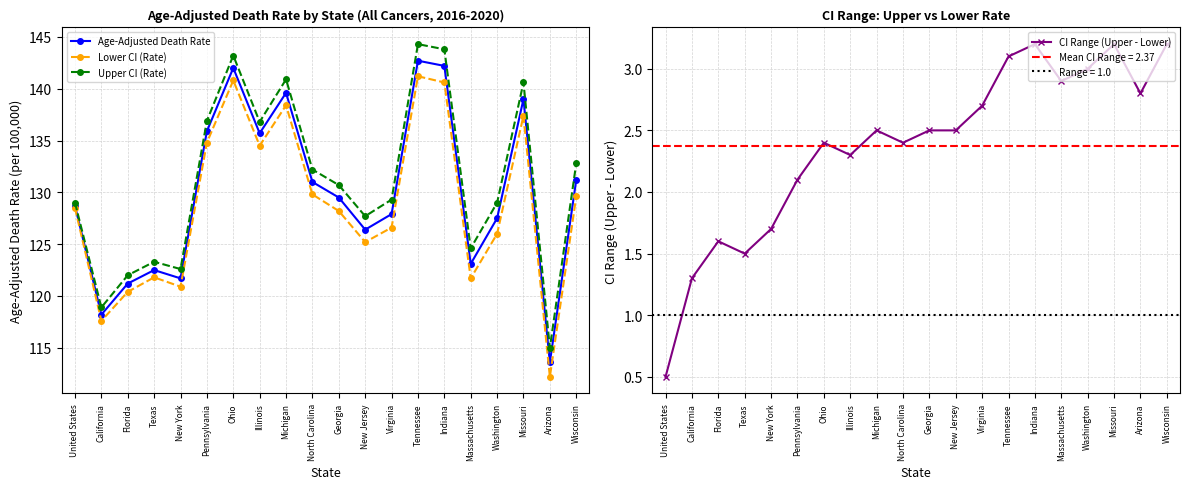

What is the value of the CI Range (Upper - Lower) point at the 16th from the left?

2.9